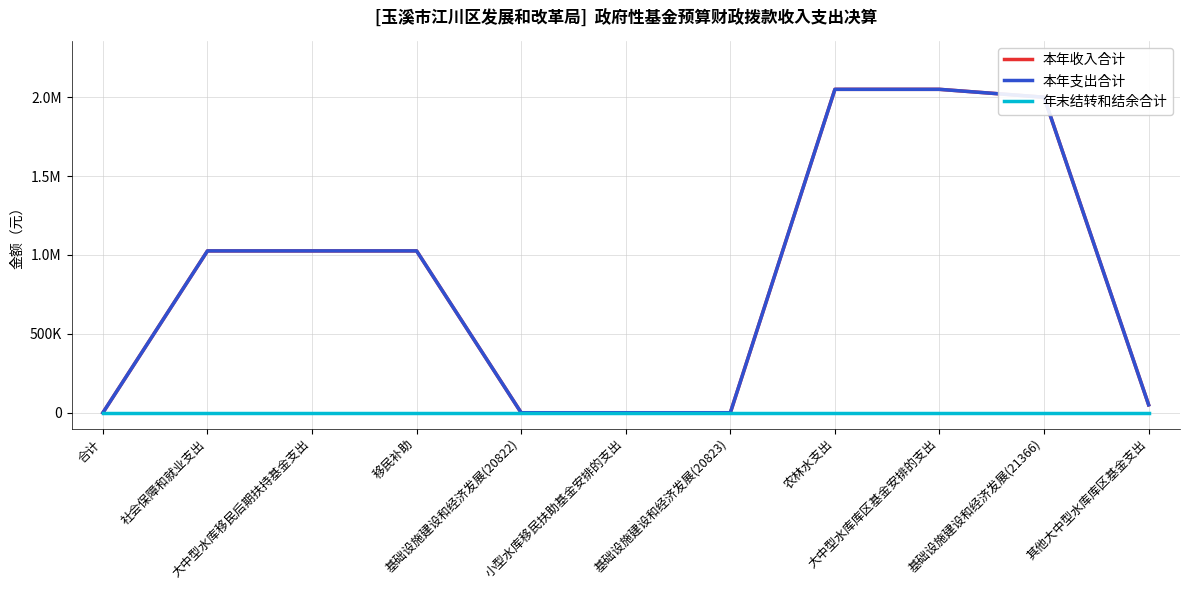

Is this an area chart (filled region under the line)?

No